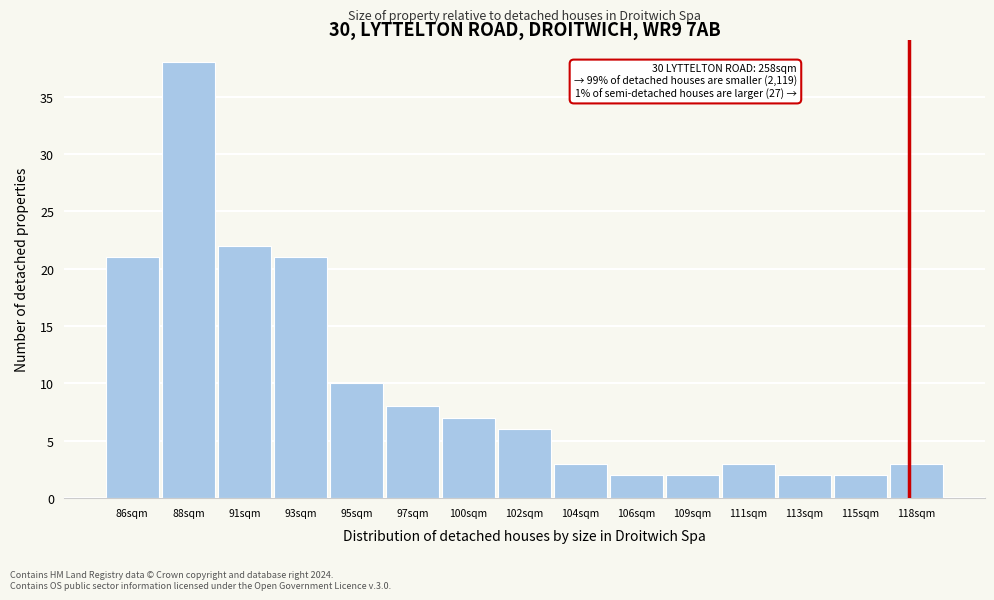

Reading left to right, extract all data points from this chart.

86sqm=21	88sqm=38	91sqm=22	93sqm=21	95sqm=10	97sqm=8	100sqm=7	102sqm=6	104sqm=3	106sqm=2	109sqm=2	111sqm=3	113sqm=2	115sqm=2	118sqm=3